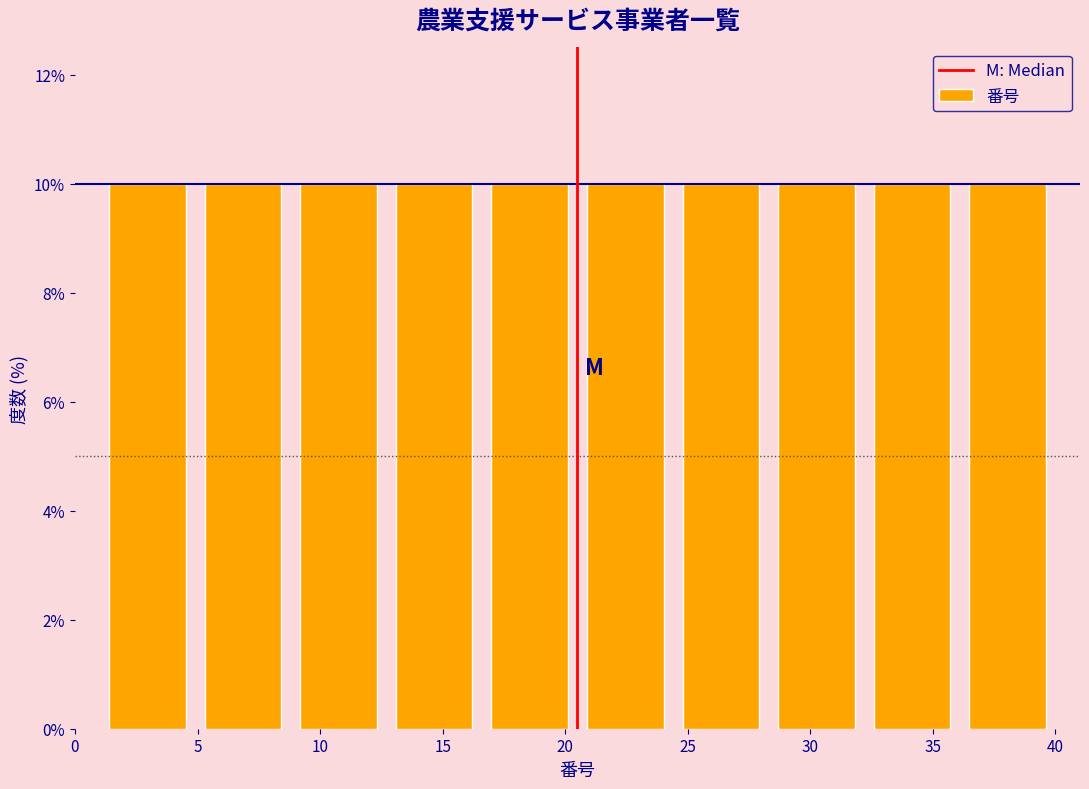

Reading left to right, transcribe this chart: for each bar, give the range it covers on the x-axis and its height. Neither the bar edges nor the heights are printed on the chart, so give them approximately, as read against the axes.

1.0 to 4.9: 10
4.9 to 8.8: 10
8.8 to 12.7: 10
12.7 to 16.6: 10
16.6 to 20.5: 10
20.5 to 24.4: 10
24.4 to 28.3: 10
28.3 to 32.2: 10
32.2 to 36.1: 10
36.1 to 40.0: 10